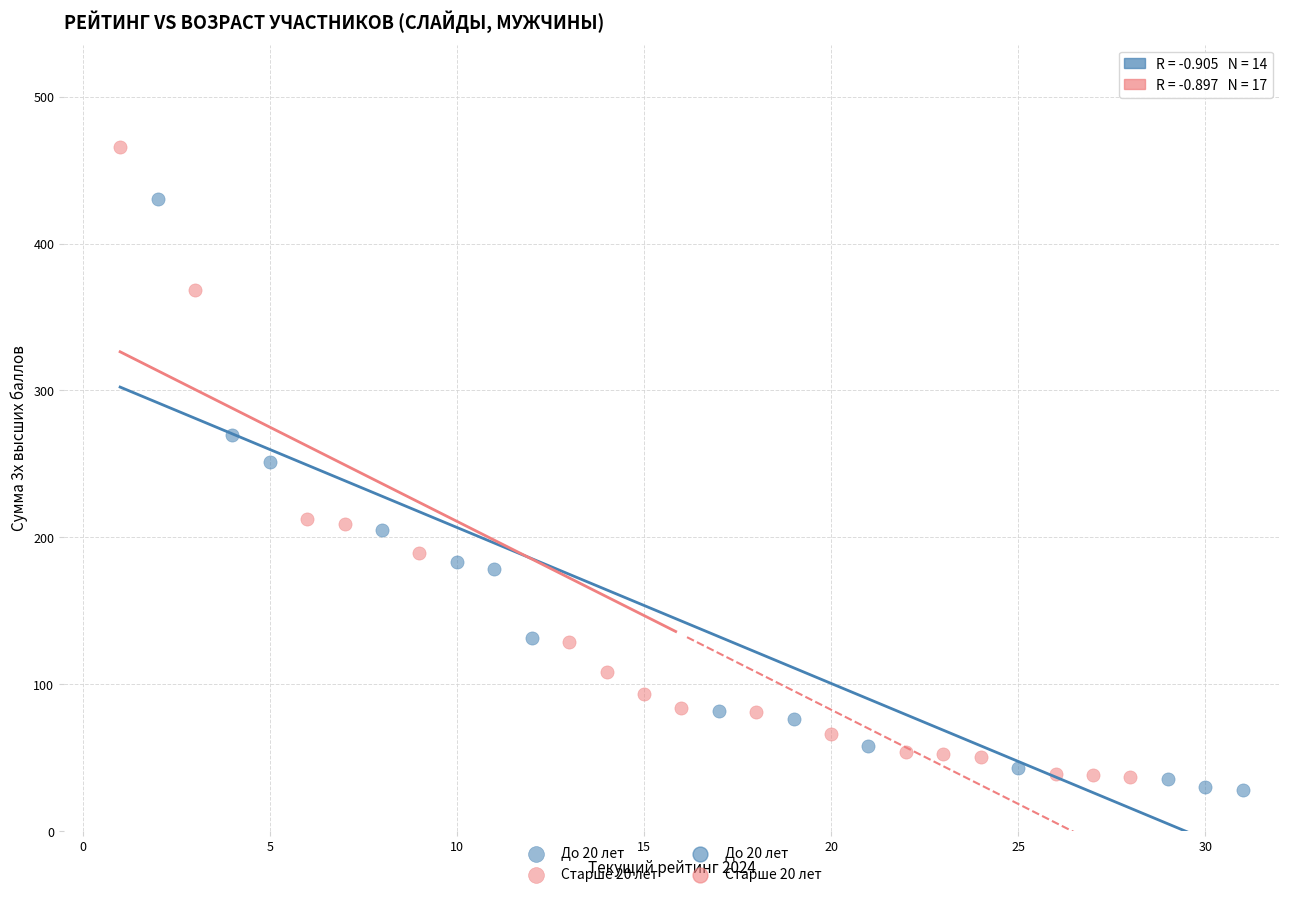

Which series has the largest Y range (max minus min)?

Старше 20 лет